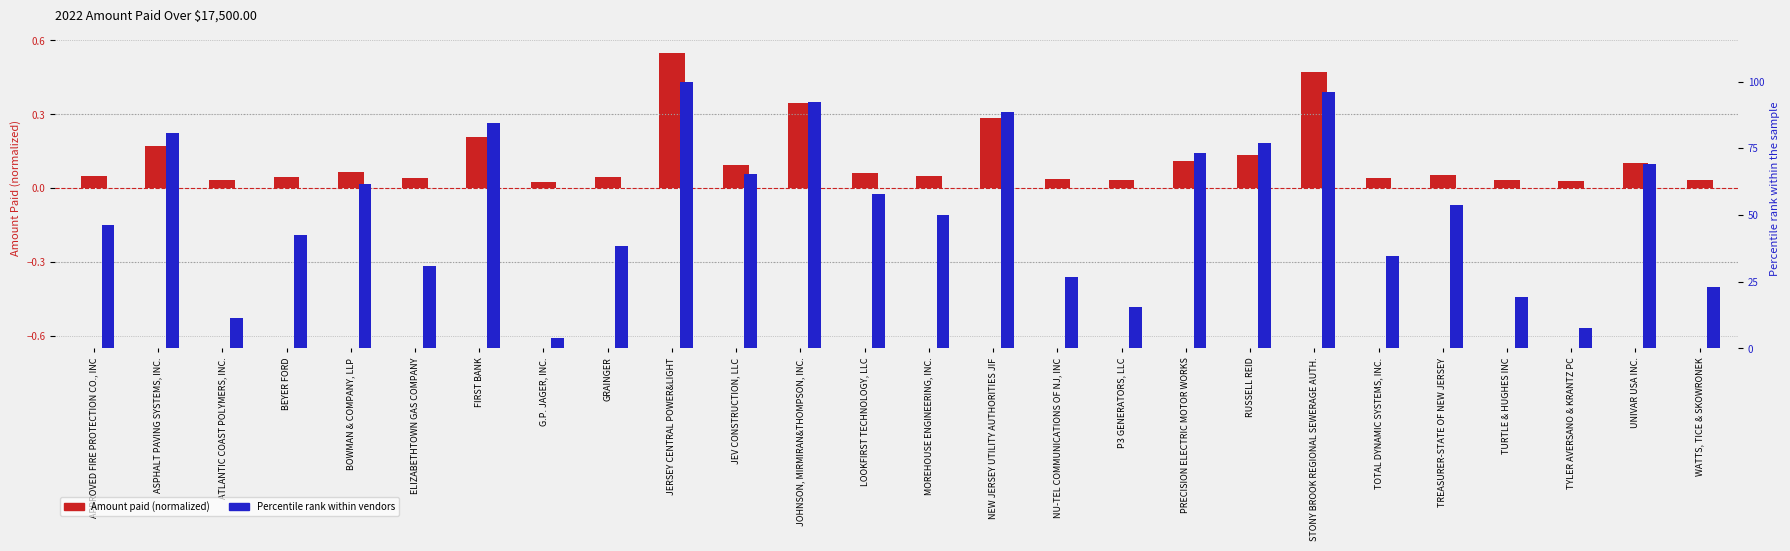

The value of Percentile rank within vendors at RUSSELL REID is 76.9. True or false?

True